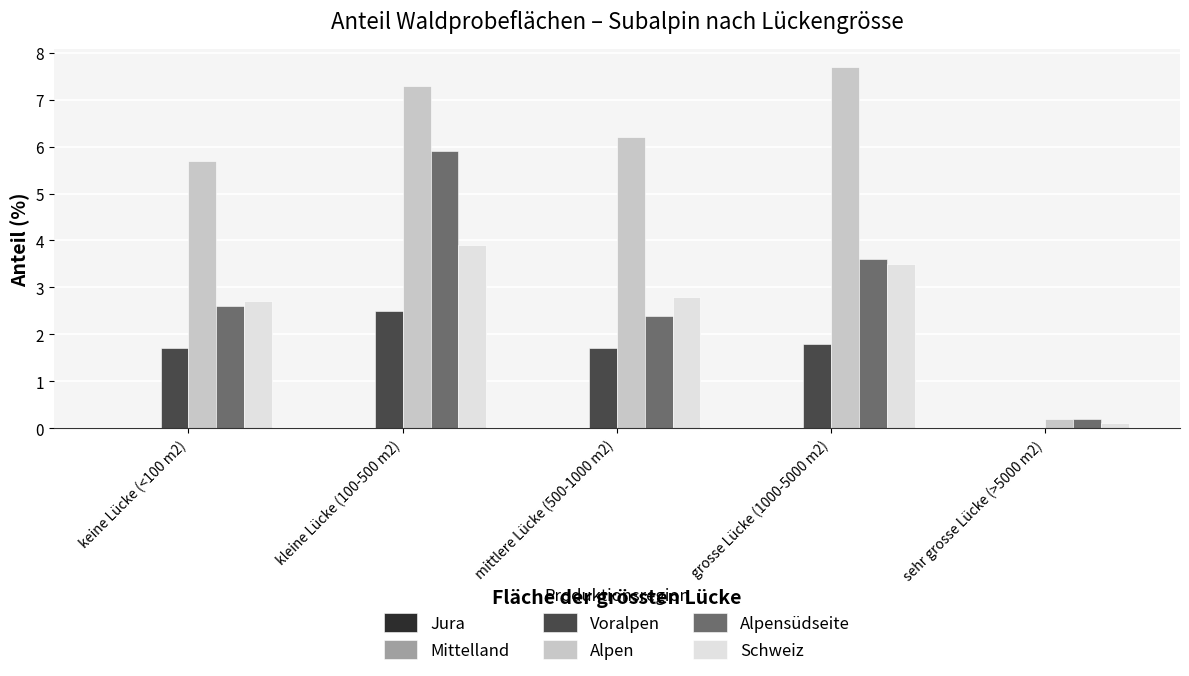

The Alpen series shows 6.2 at mittlere Lücke (500-1000 m2). True or false?

True